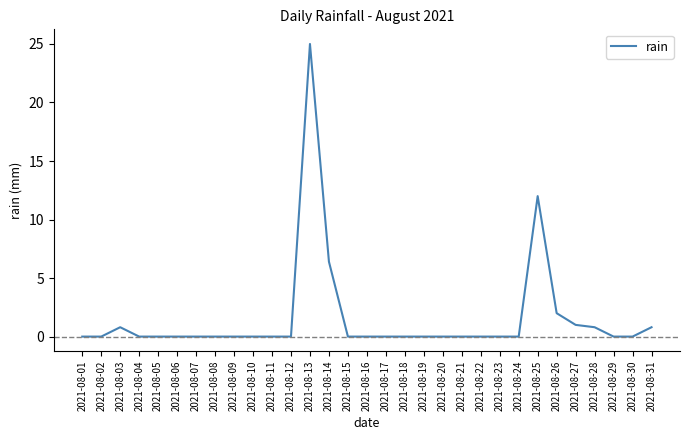

Is this an area chart (filled region under the line)?

No